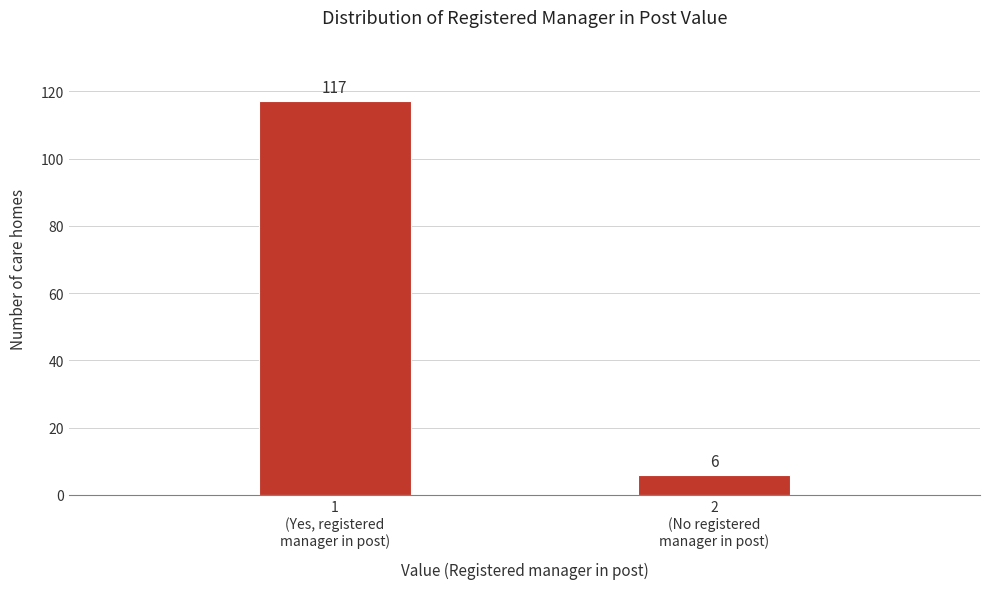

Reading left to right, list all the values displayed in this chart.

117	6